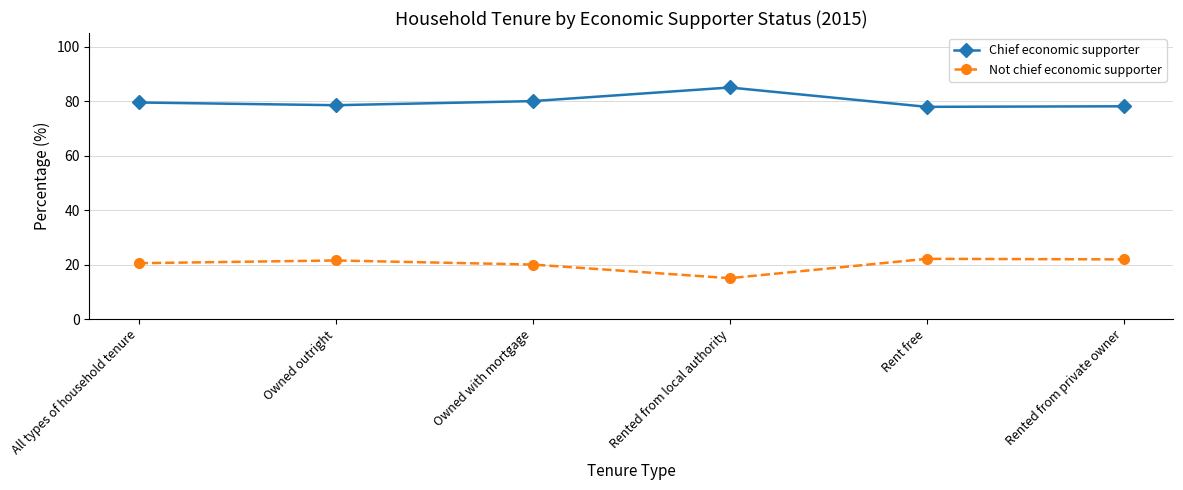

Read the Not chief economic supporter value at All types of household tenure.

20.5